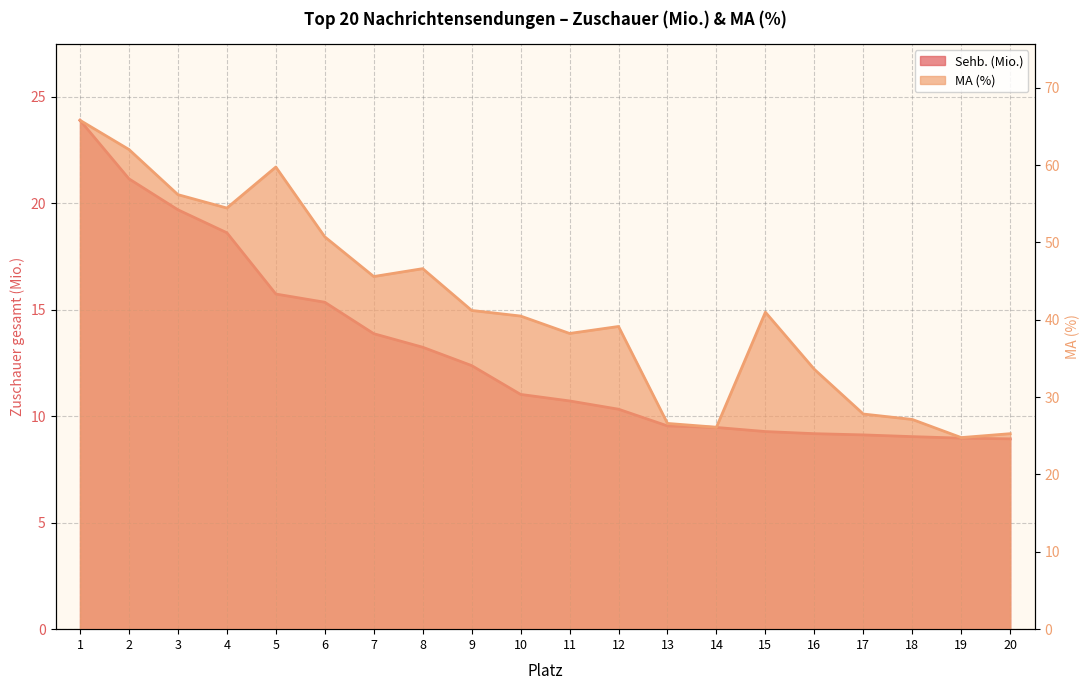

What is the smallest value displayed?

8.9